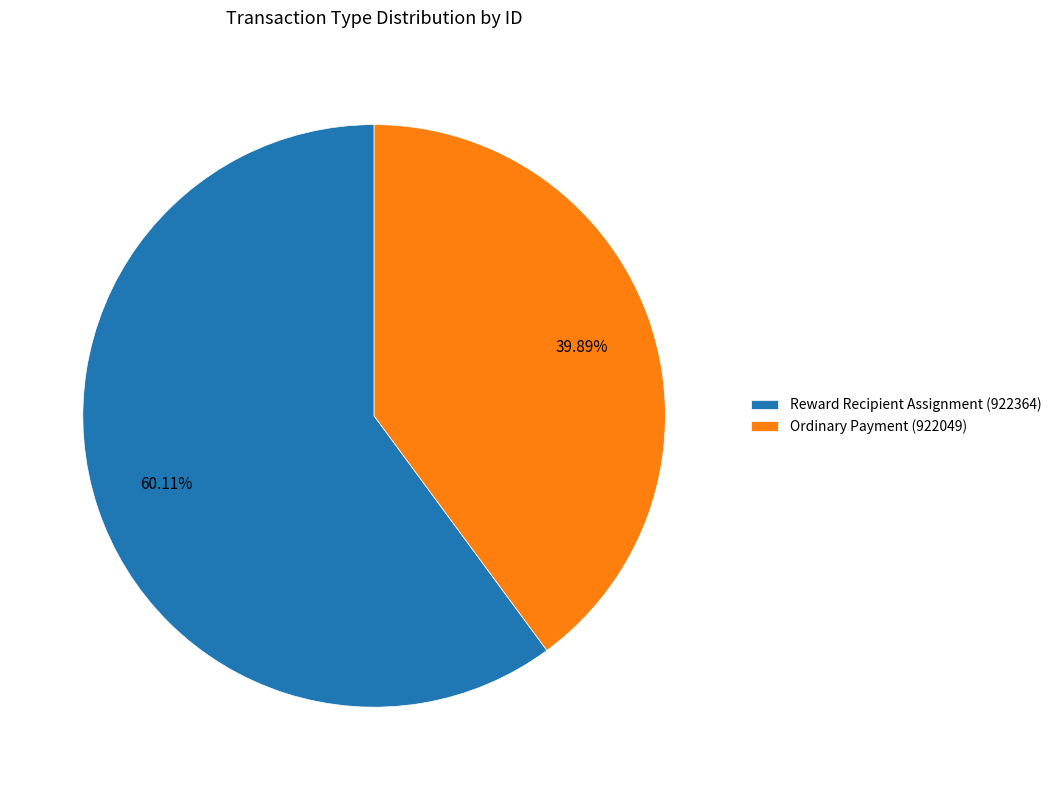

To the nearest percent, what is the average slice percentage?

50%